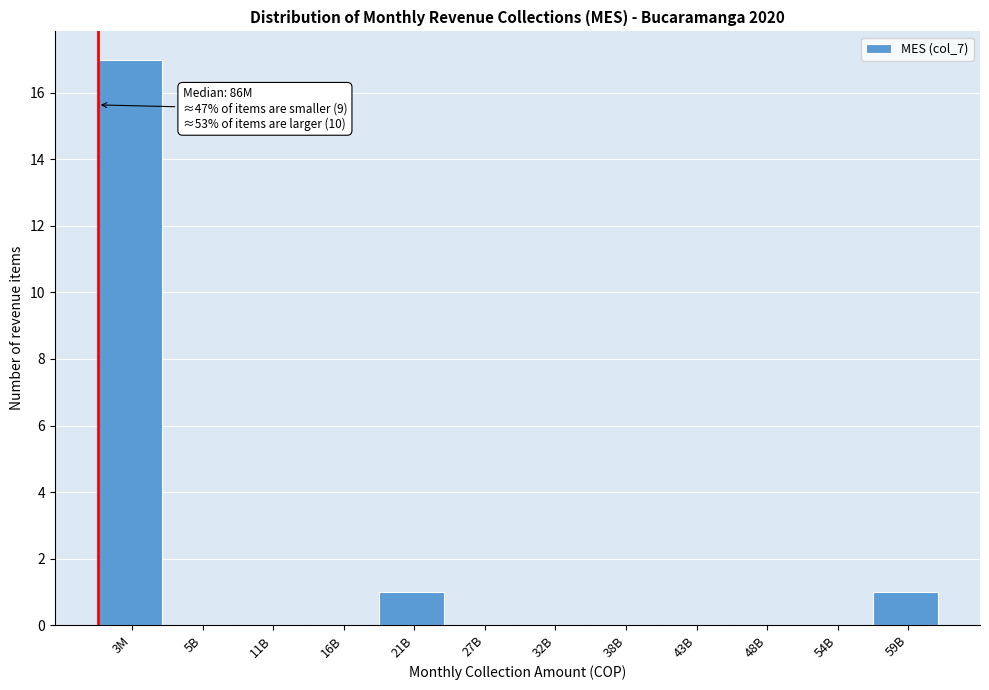

Reading left to right, what are all the values shown in this chart?

3M=17	5B=0	11B=0	16B=0	21B=1	27B=0	32B=0	38B=0	43B=0	48B=0	54B=0	59B=1